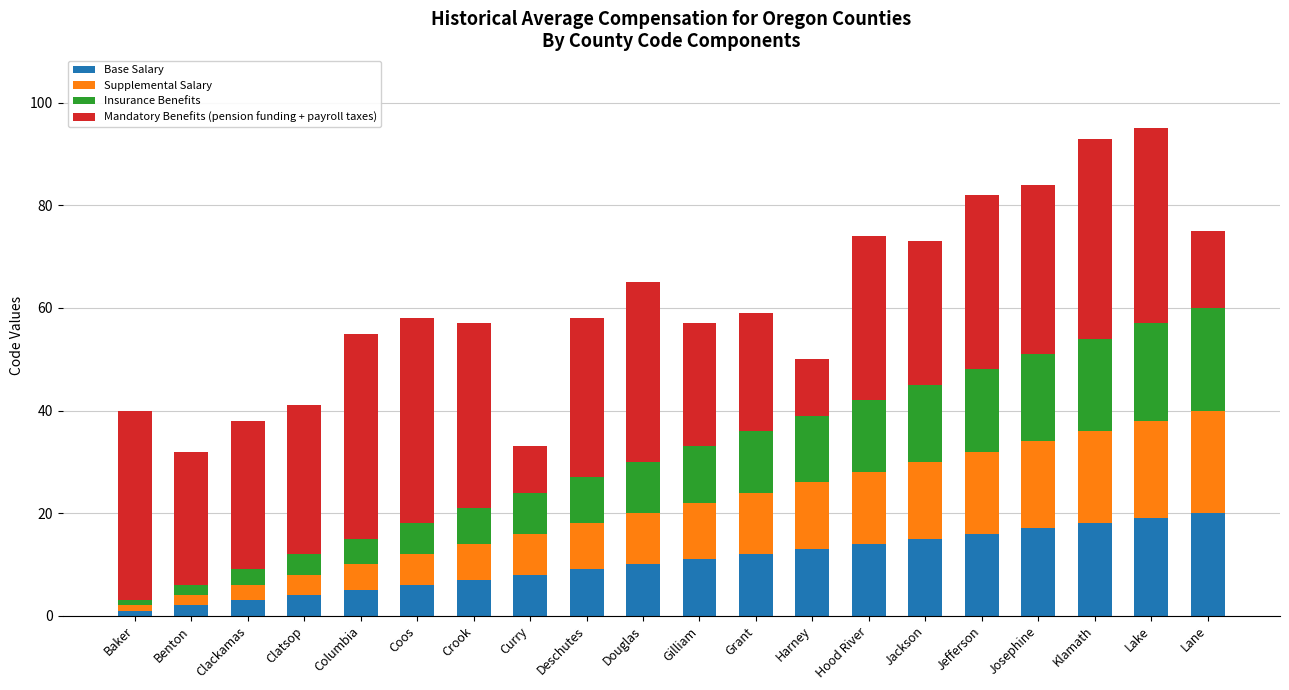

True or false: Base Salary has a value of 10 at Douglas.

True